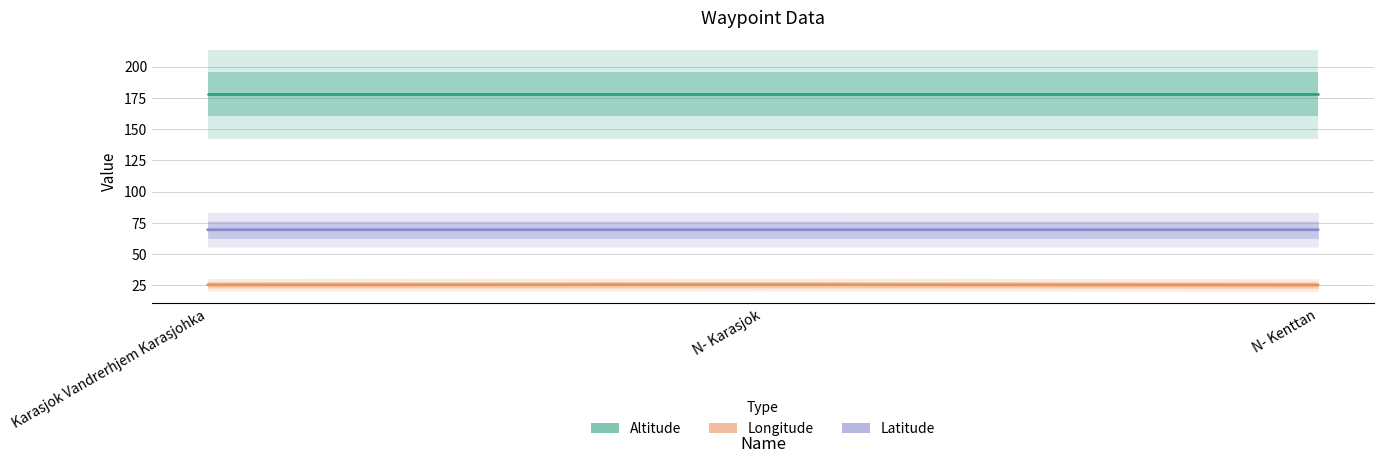

List the series in order of their peak value, lowest first.

Longitude, Latitude, Altitude